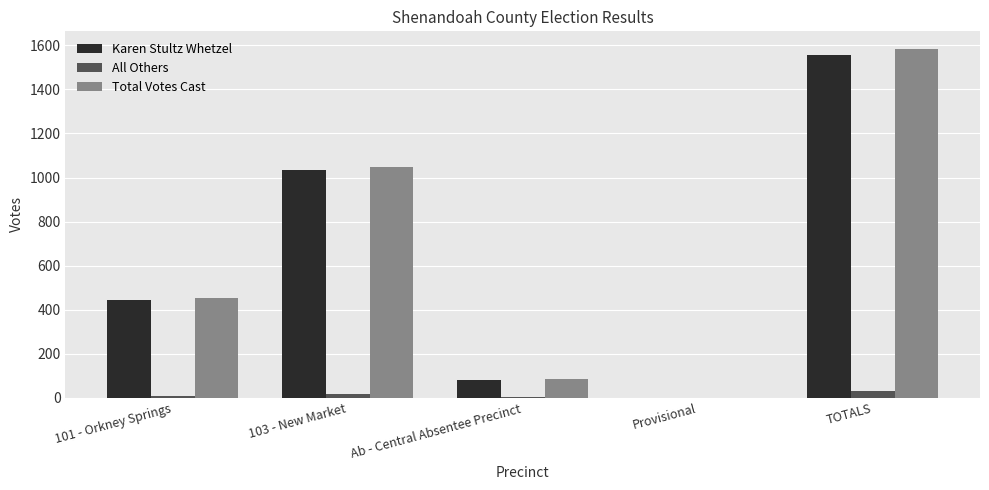

Which series has the widest spread of values?

Total Votes Cast